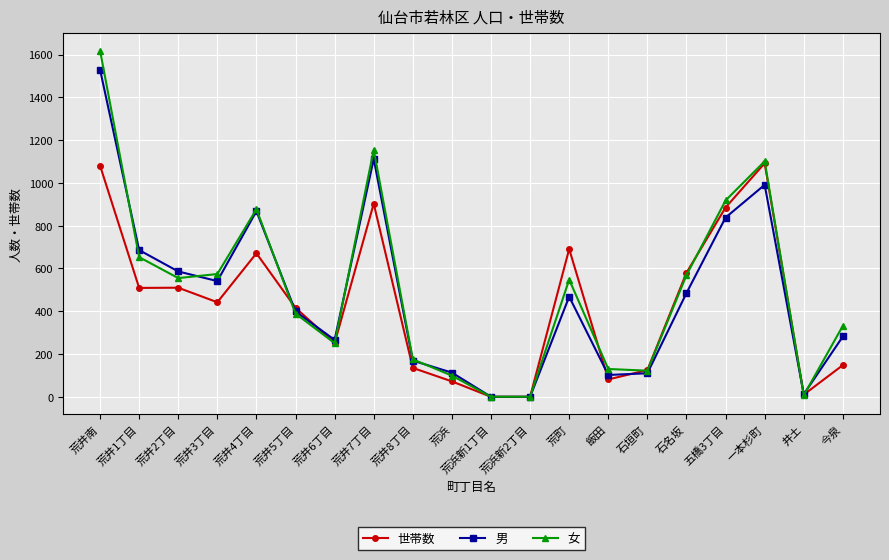

Is it true that 世帯数 equals 891 at 石名坂?

False